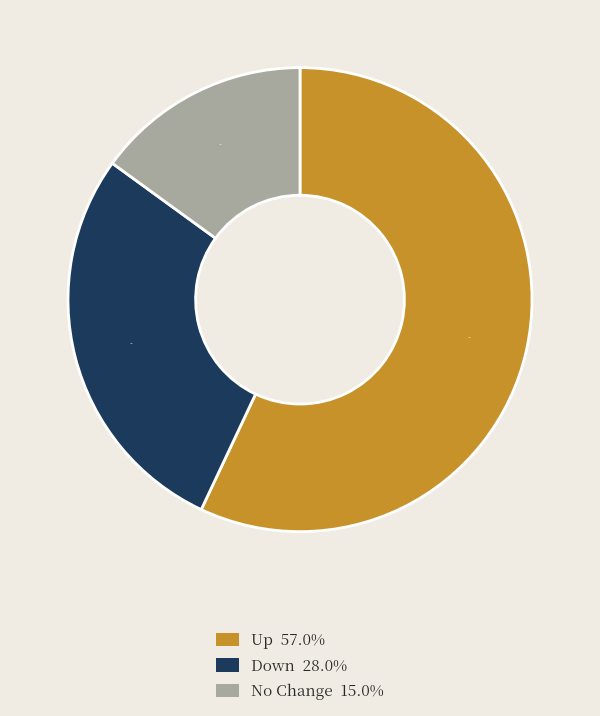

How many segments does this pie chart have?

3